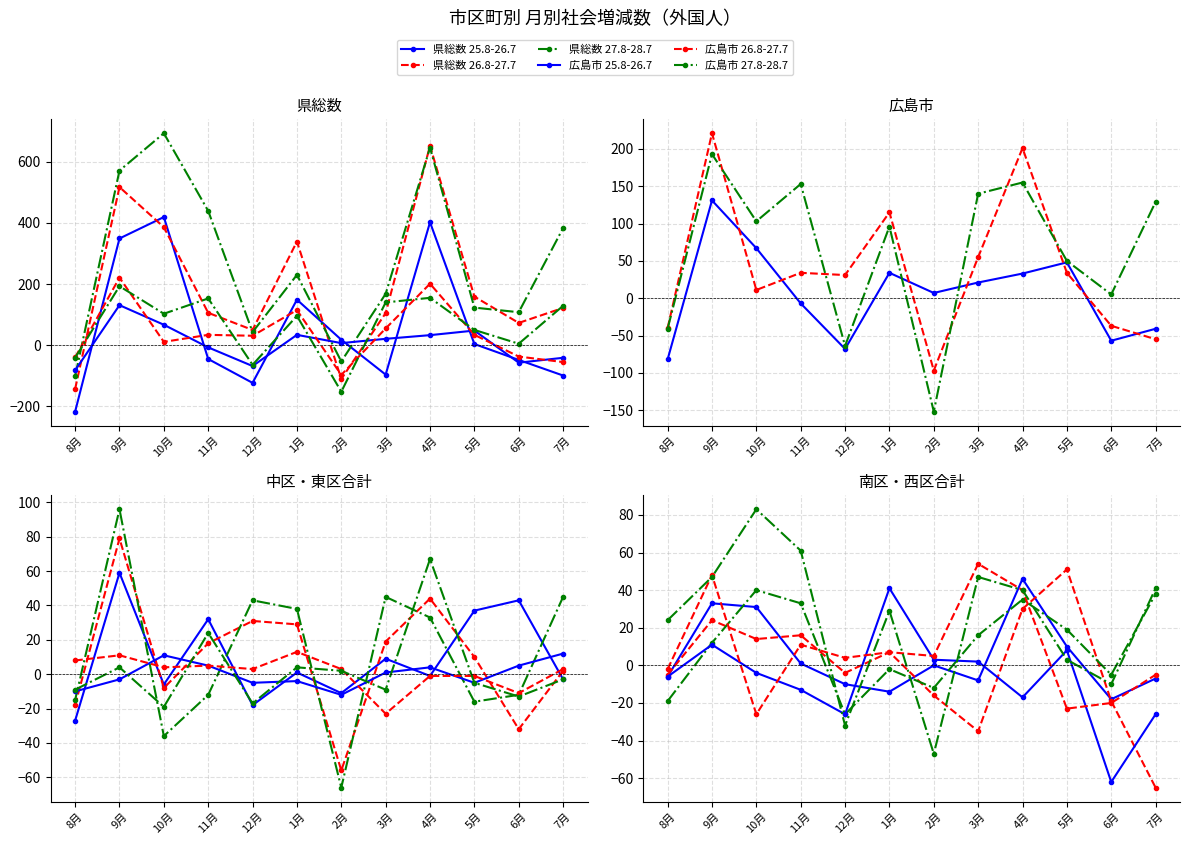

Where does the 県総数 26.8-27.7 series first go above 122?

9月